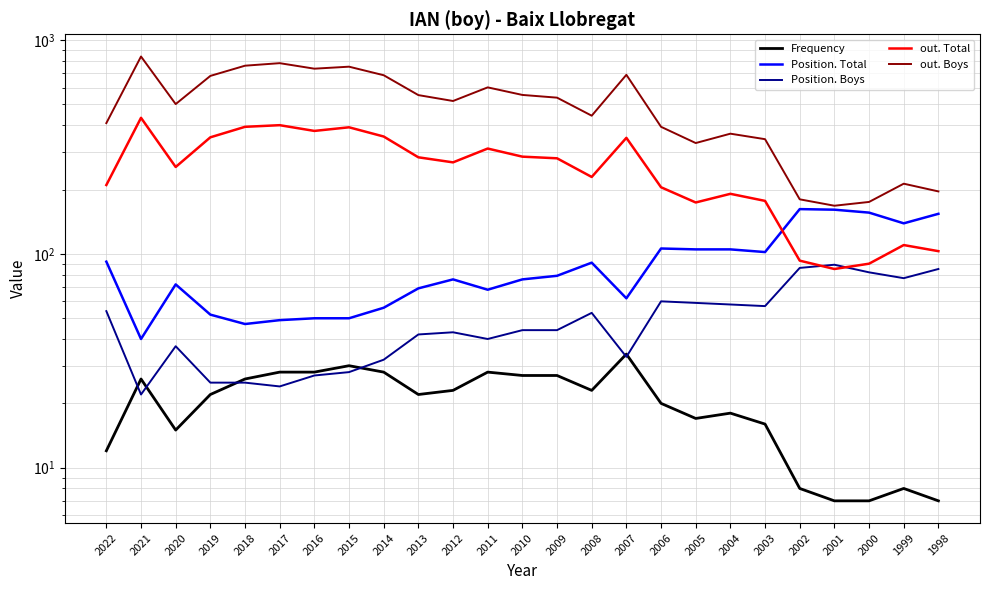

What is the value of the Position. Total point at the 4th from the left?

52